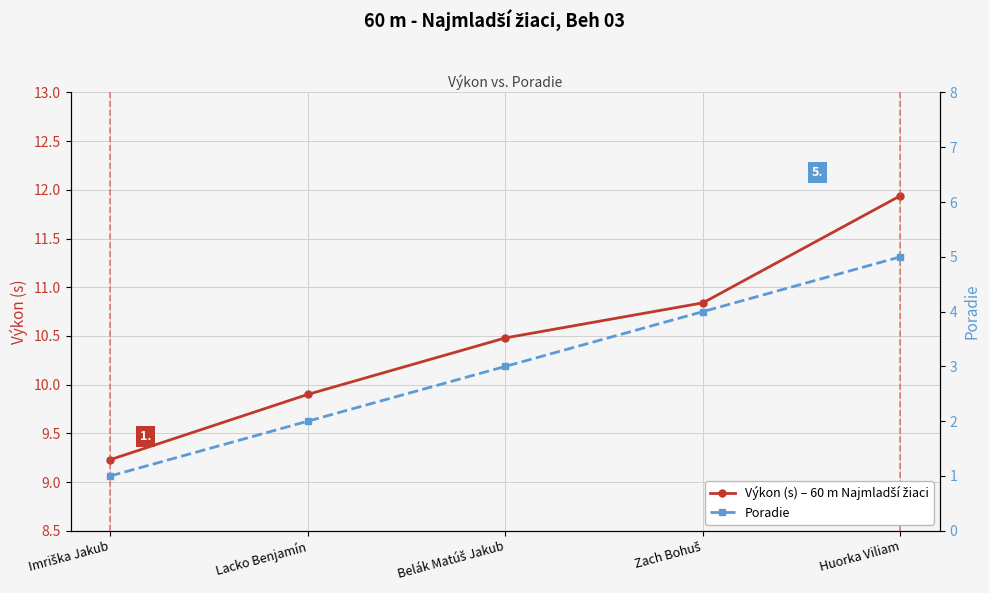

Is this an area chart (filled region under the line)?

No